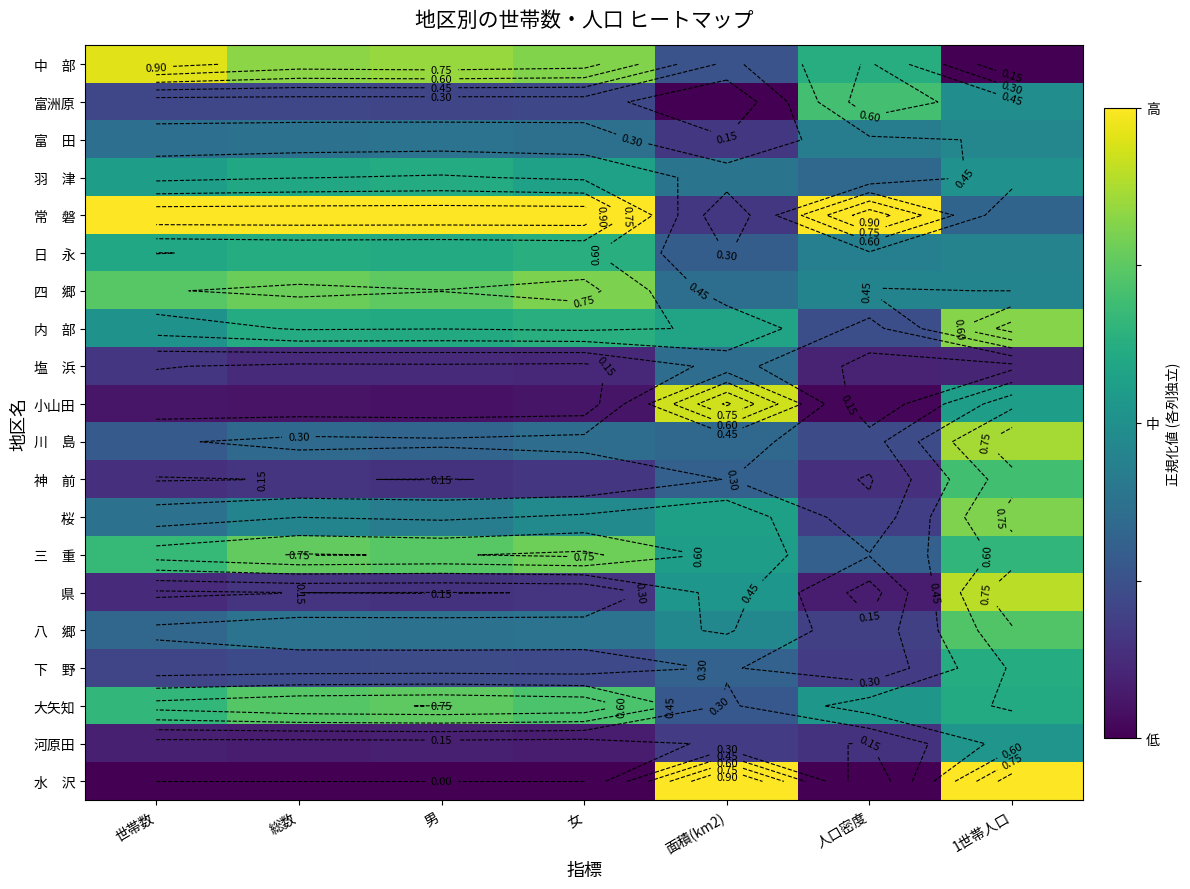

At 世帯数, list the series in order from largest to smallest.

常 磐, 中 部, 四 郷, 三 重, 大矢知, 日 永, 羽 津, 内 部, 桜, 富 田, 八 郷, 川 島, 富洲原, 下 野, 塩 浜, 神 前, 県, 河原田, 小山田, 水 沢